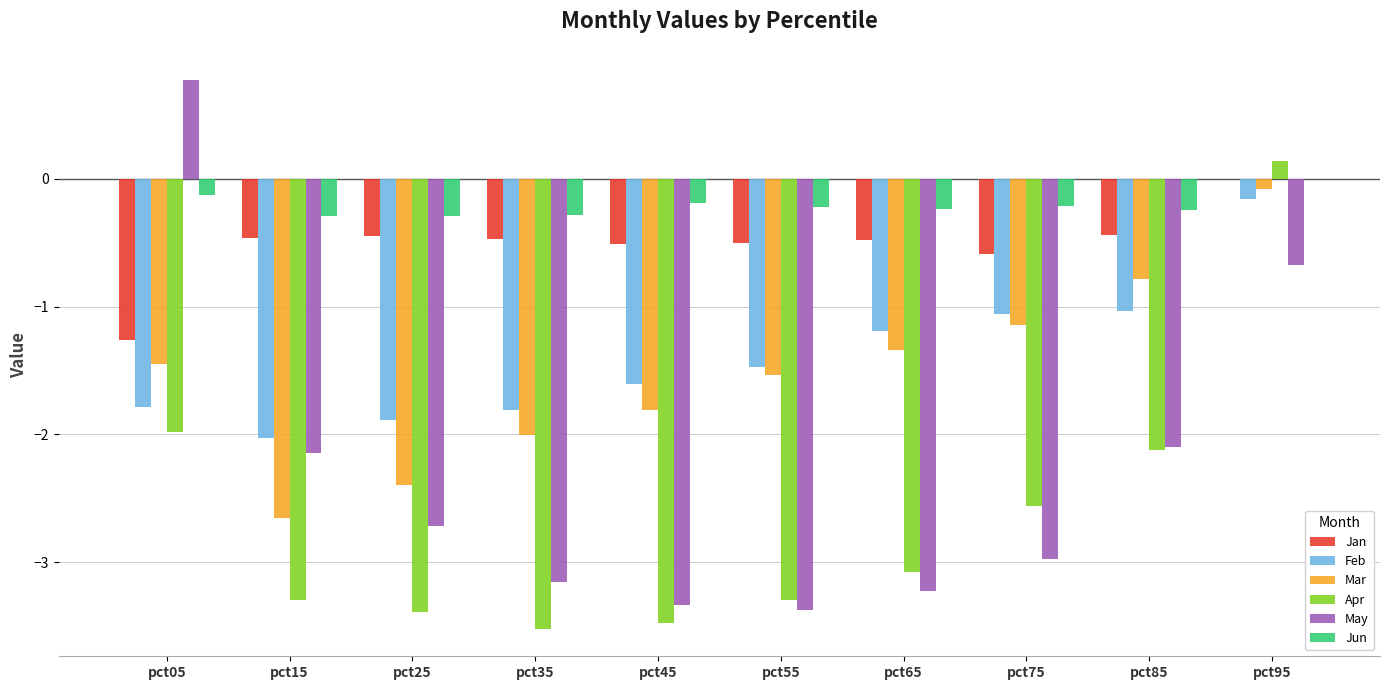

What is the sum of all Jan values?

-5.2